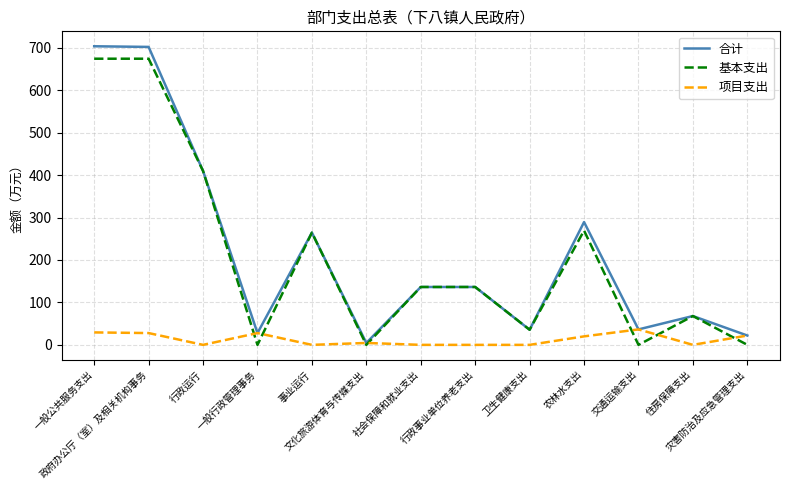

Where is the first local minimum for 基本支出?

一般行政管理事务